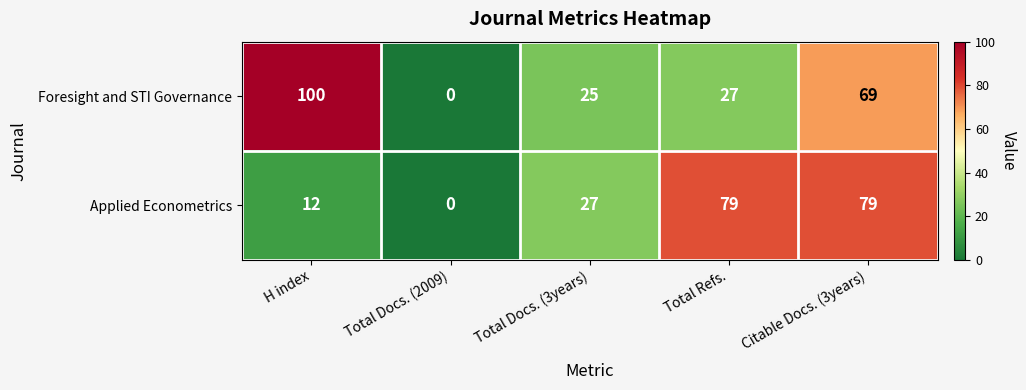

Reading left to right, list all the values displayed in this chart.

Foresight and STI Governance: H index=100	Total Docs. (2009)=0	Total Docs. (3years)=25	Total Refs.=27	Citable Docs. (3years)=69
Applied Econometrics: H index=12	Total Docs. (2009)=0	Total Docs. (3years)=27	Total Refs.=79	Citable Docs. (3years)=79